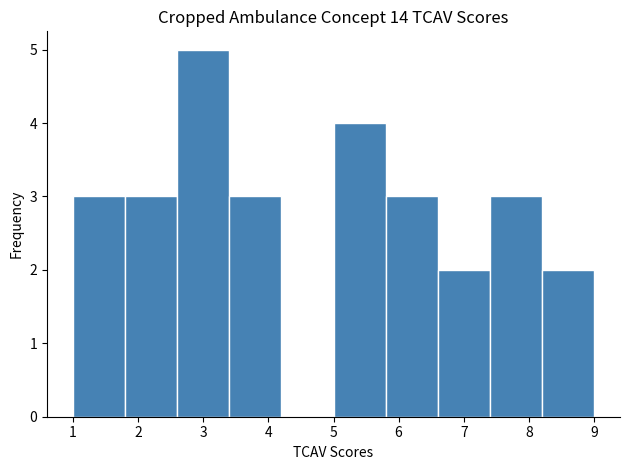

What is the height of the bar covering 8.2 to 9.0 on the x-axis? The values are not printed on the chart, so give them approximately, as read against the axis.

2